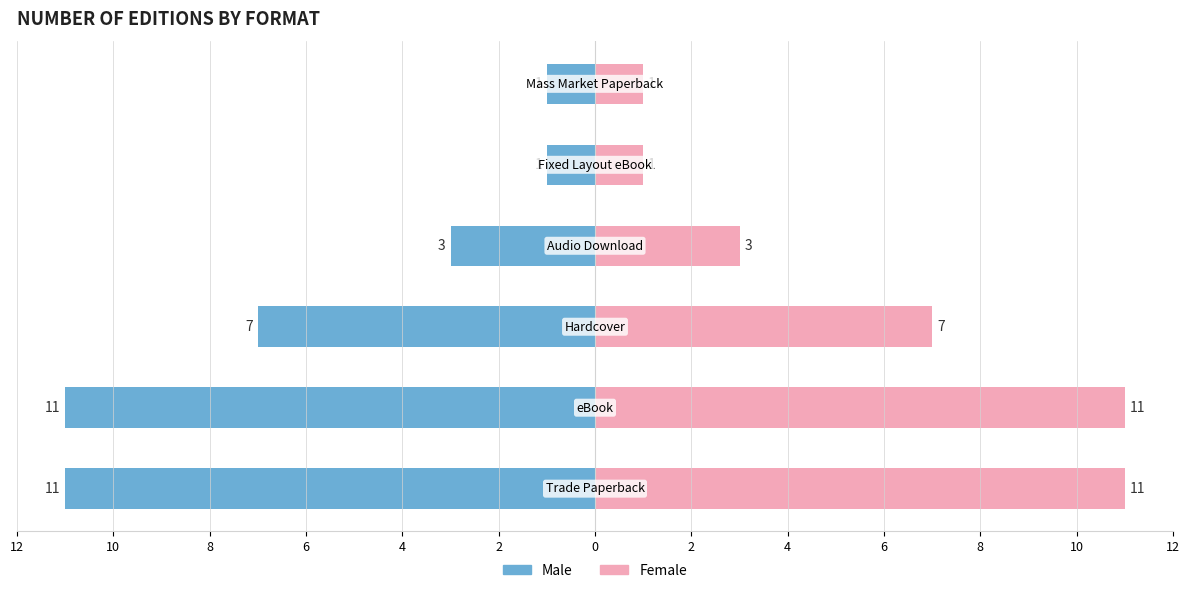

Is it true that Left (Male-style) equals -11 at 2?

True